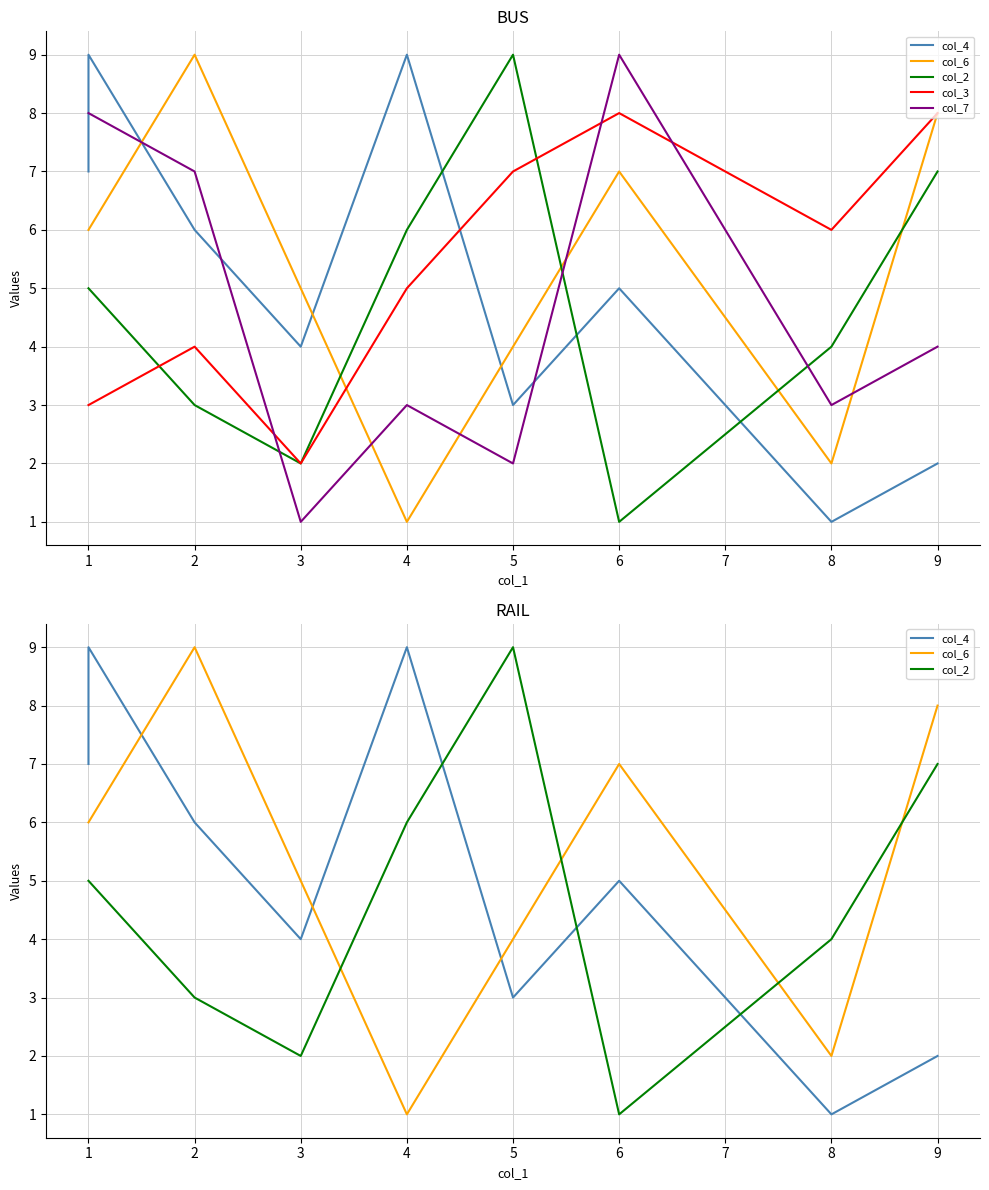

Between which two adjacent categories do col_6 and col_2 first intersect?

3 and 4